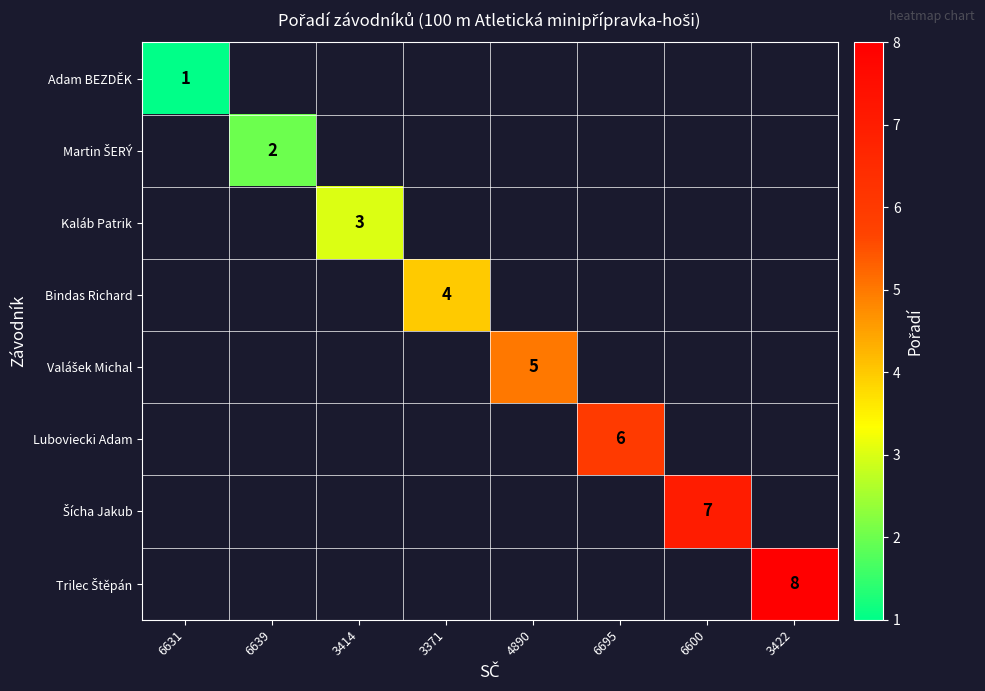

Which category has the lowest value across all series?

6631